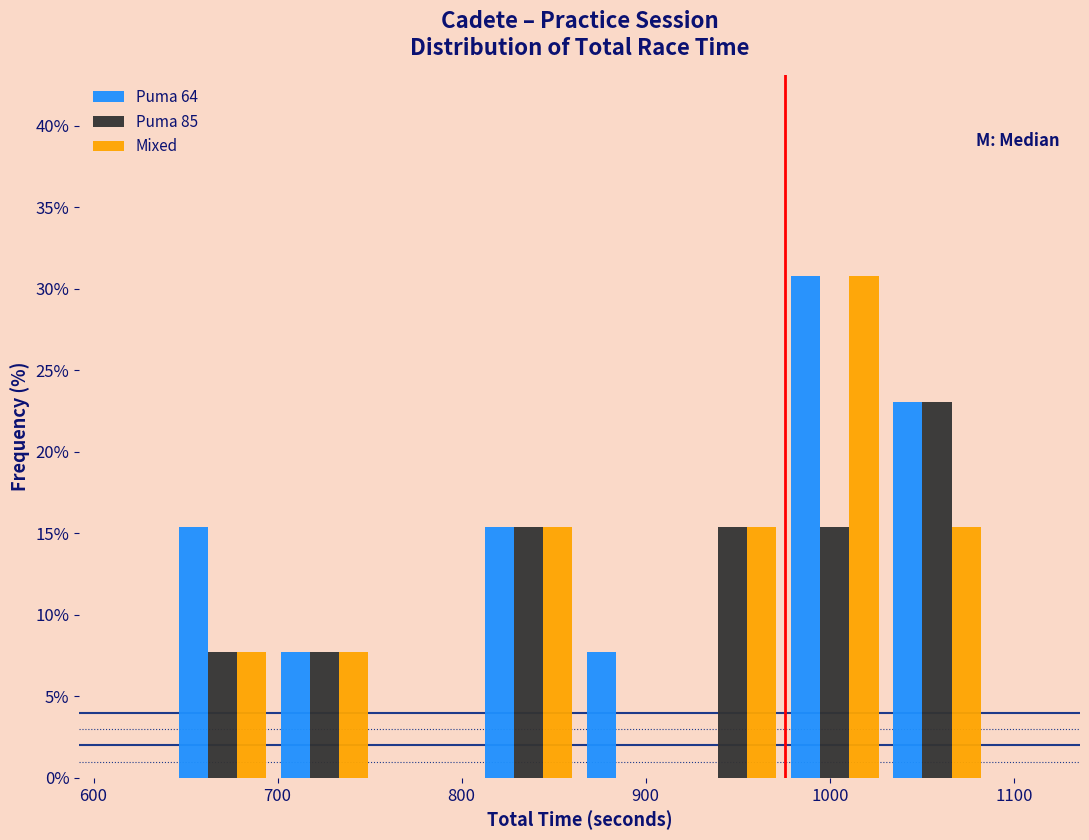

Reading left to right, transcribe this chart: for each range on the x-axis, give the height of each series' bar. Neither the bar edges nor the heights are printed on the chart, so give them approximately, as read against the axes.

640 to 700: Puma 64=15.5	Puma 85=7.5	Mixed=7.5
700 to 750: Puma 64=7.5	Puma 85=7.5	Mixed=7.5
750 to 810: Puma 64=0	Puma 85=0	Mixed=0
810 to 860: Puma 64=15.5	Puma 85=15.5	Mixed=15.5
860 to 920: Puma 64=7.5	Puma 85=0	Mixed=0
920 to 980: Puma 64=0	Puma 85=15.5	Mixed=15.5
980 to 1030: Puma 64=31.0	Puma 85=15.5	Mixed=31.0
1030 to 1090: Puma 64=23.0	Puma 85=23.0	Mixed=15.5